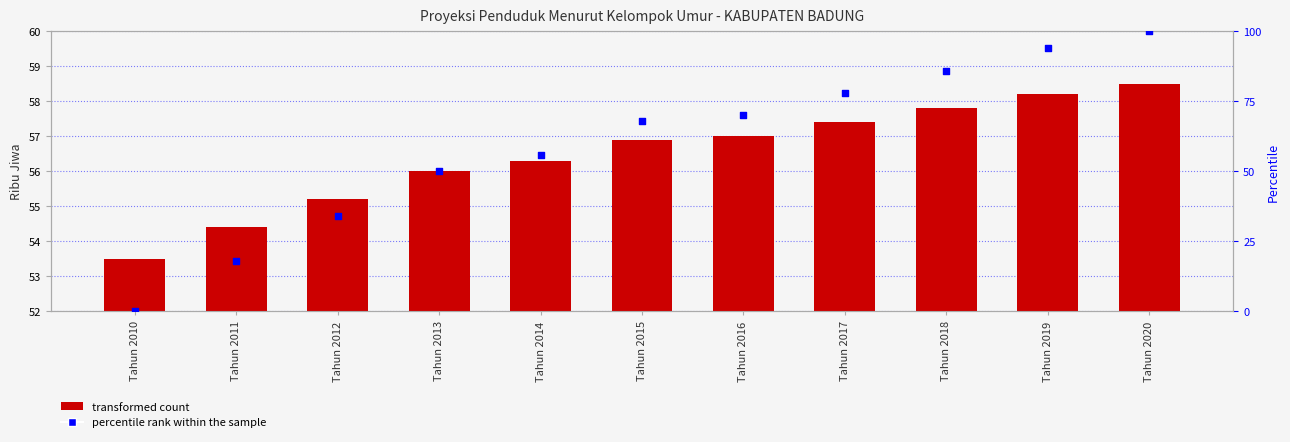

Is the value of Population (Ribu Jiwa) at Tahun 2012 greater than the value of percentile rank within the sample at Tahun 2019?

No